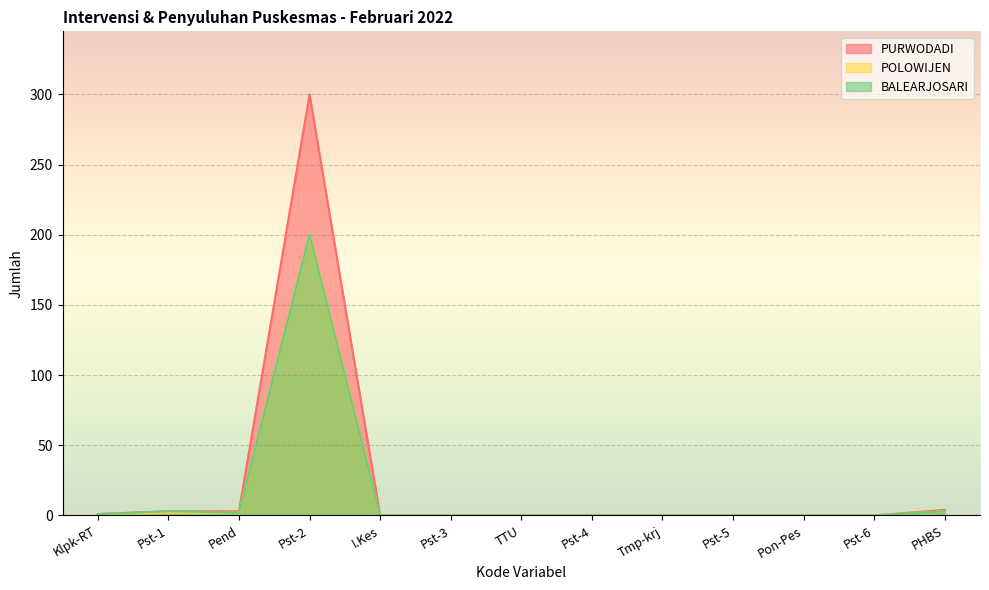

List the labels in order of PURWODADI value, largest first.

Pst-2, PHBS, Pst-1, Pend, Klpk-RT, I.Kes, Pst-3, TTU, Pst-4, Tmp-krj, Pst-5, Pon-Pes, Pst-6